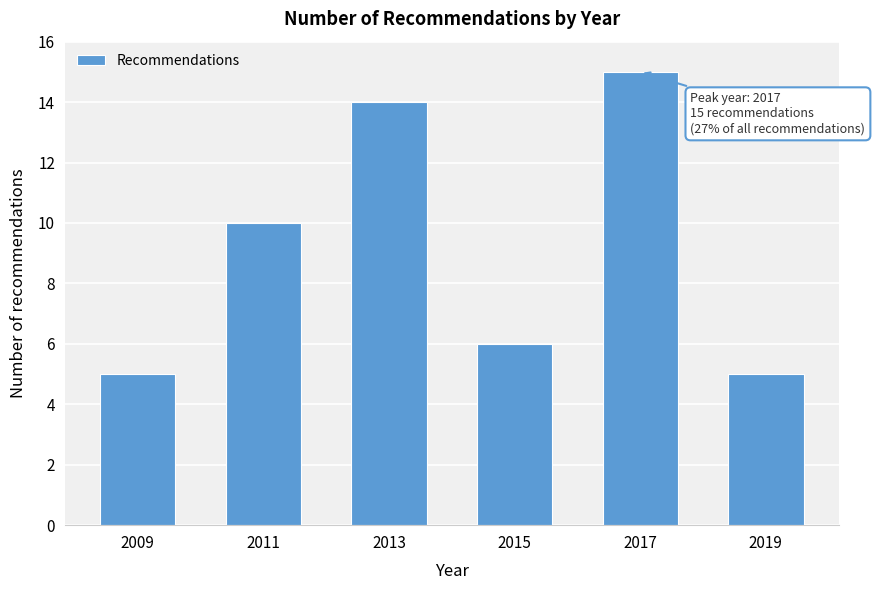

Reading right to left, list all the values displayed in this chart.

5	15	6	14	10	5